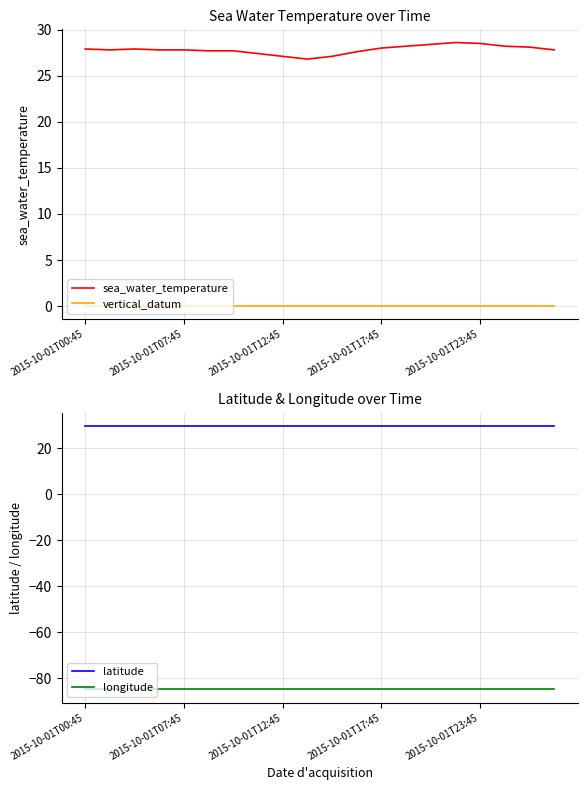

True or false: sea_water_temperature and vertical_datum cross at least once.

False